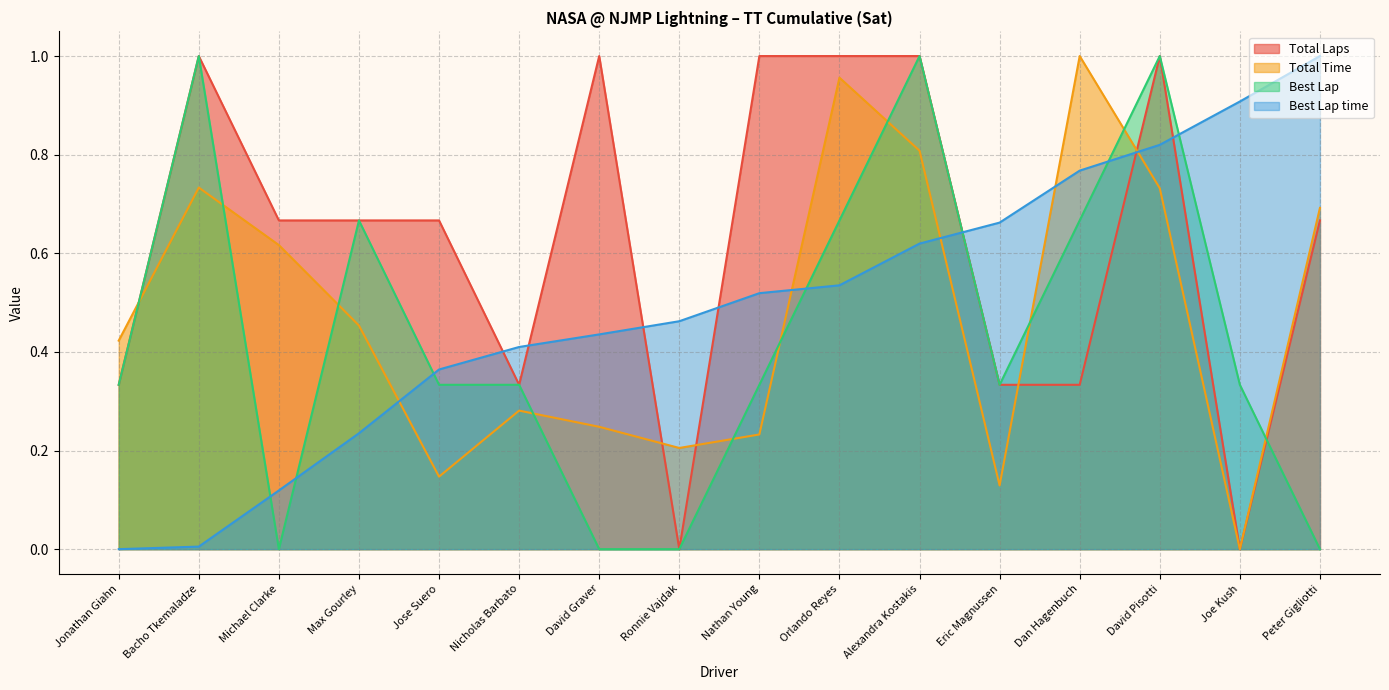

How many values in Total Time are above zero?

15